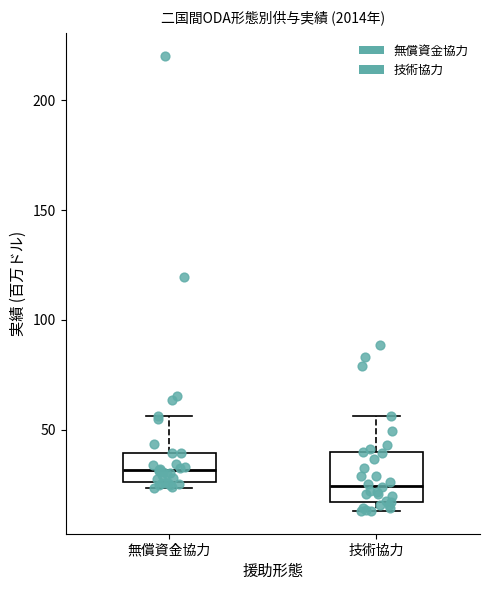

Reading left to right, read every box against the y-axis: the position of its median line, the range the box covers, and the ends of its whiskers. The values are not printed on the chart, so give them approximately, as read against the axis.

無償資金協力: median 30, box 25 to 40, whiskers 25 (just below the box's lower edge) to 55
技術協力: median 25, box 15 to 40, whiskers 15 (just below the box's lower edge) to 55